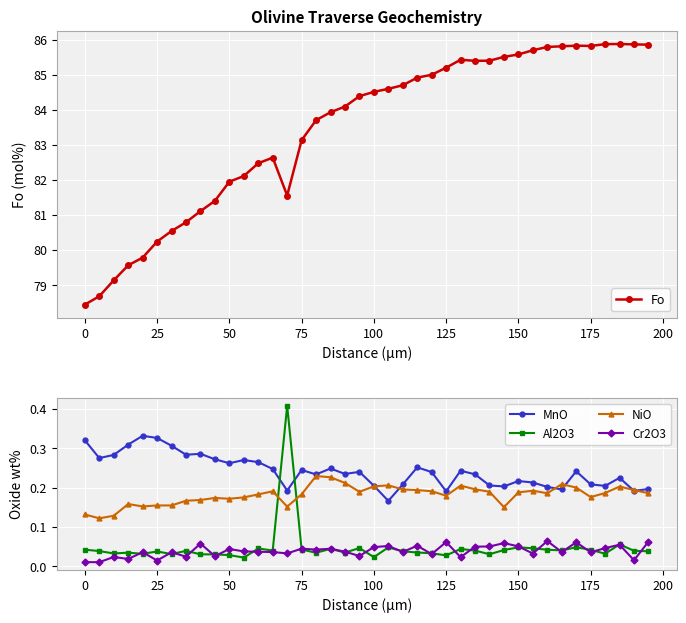

What is the maximum value for Fo?

85.9